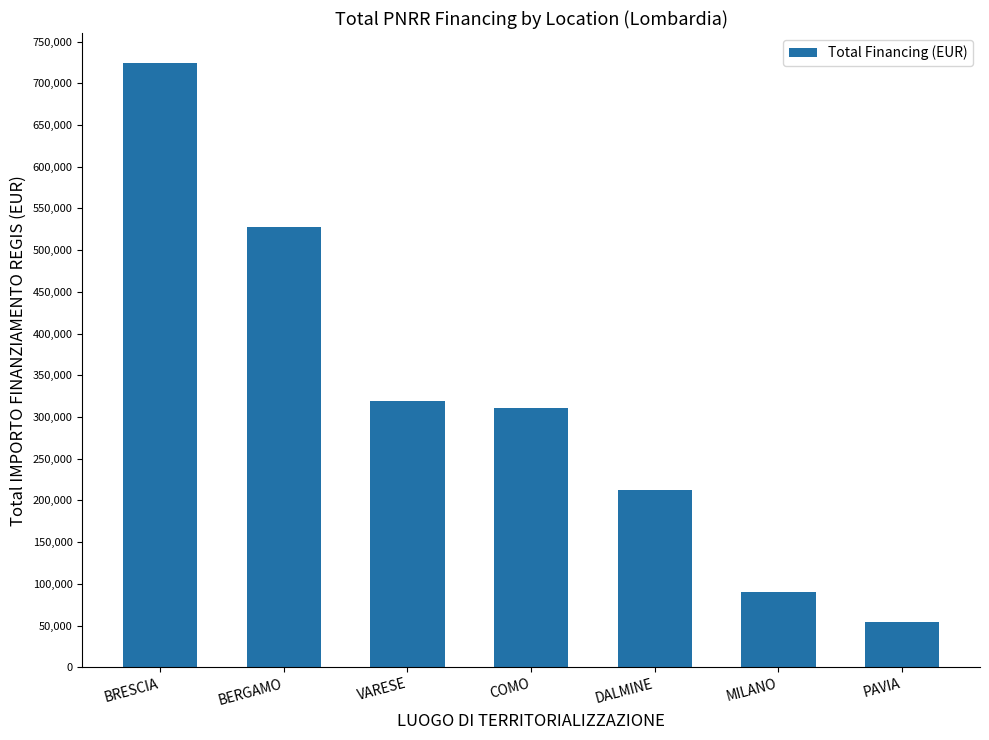

Rank the categories by value from lowest to highest.

PAVIA, MILANO, DALMINE, COMO, VARESE, BERGAMO, BRESCIA